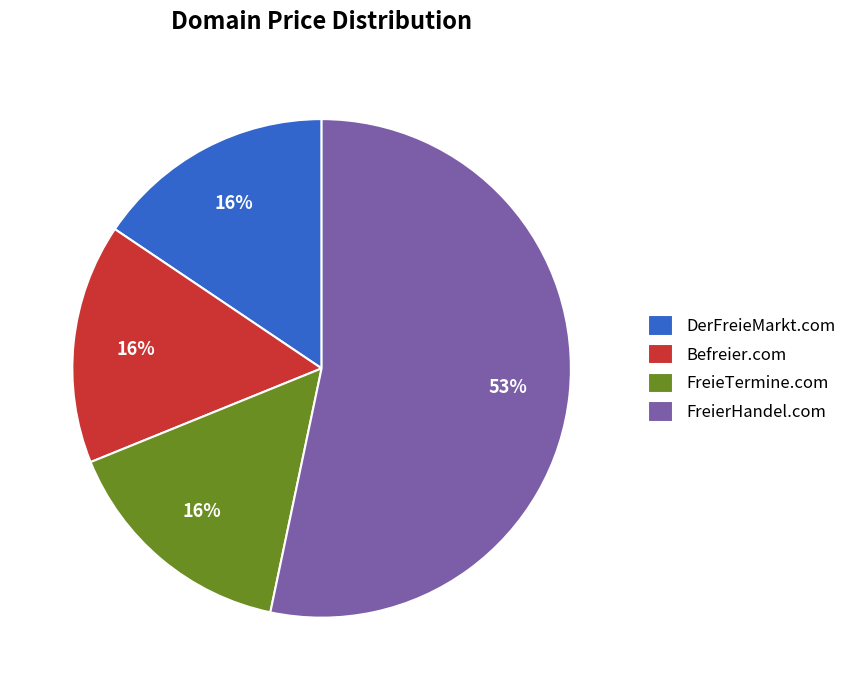

The FreierHandel.com slice represents 53% of the pie. True or false?

True